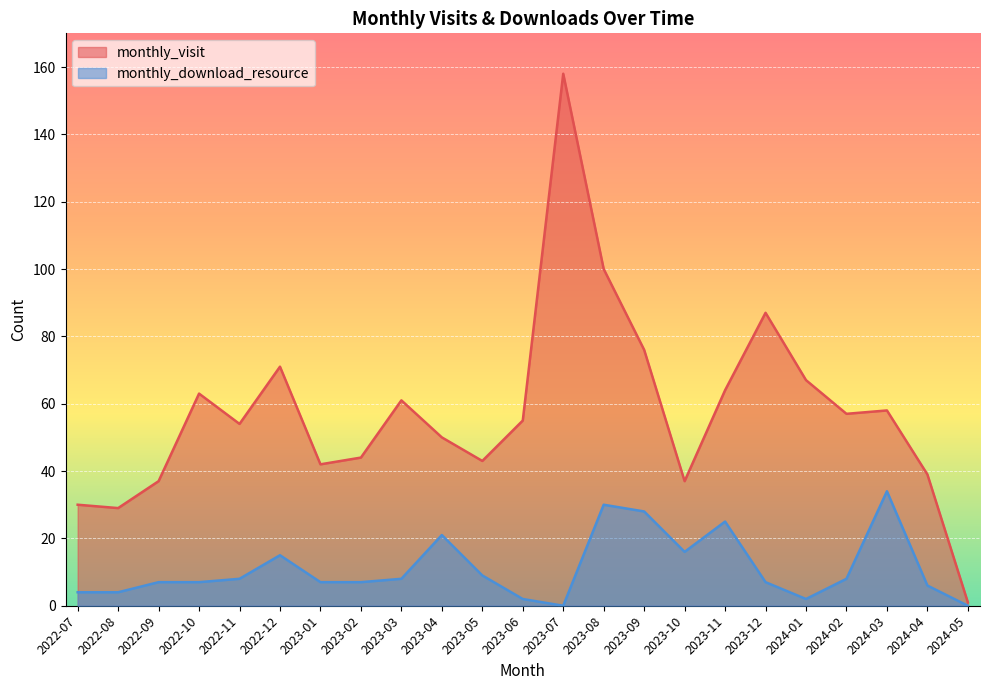

In monthly_download_resource, how many points are higher than both neighbors (excluding endpoints)?

5